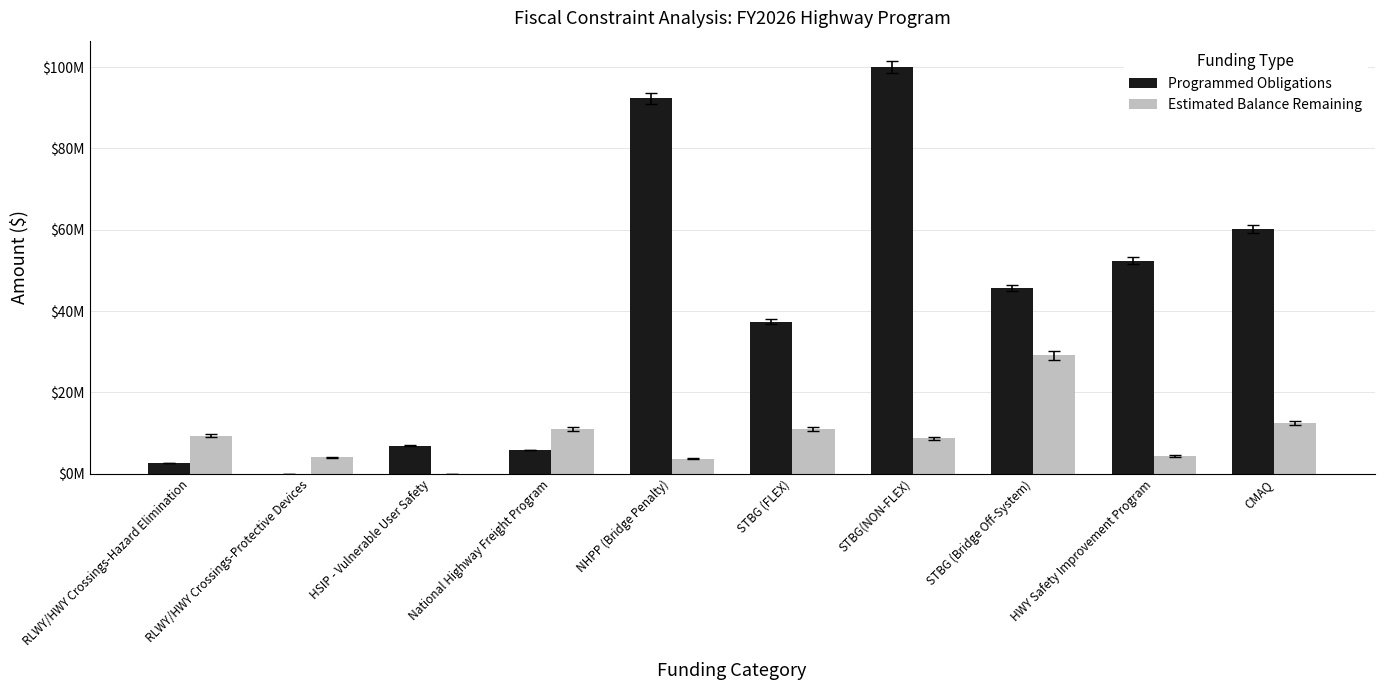

Does the chart contain stacked bars?

No